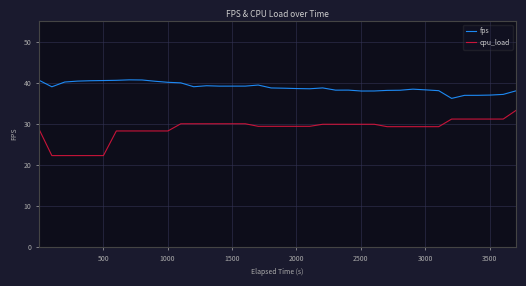

What is the difference between the maximum and second lowest values in the cpu_load series?

11.0